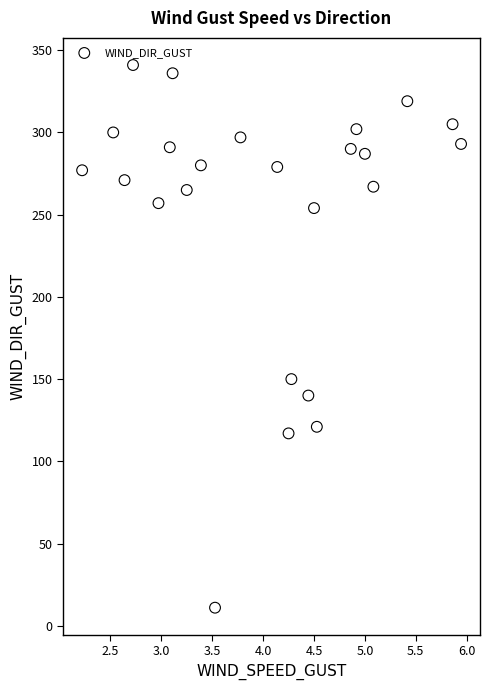

What Y value in the scatter plot is closest to 176?

150